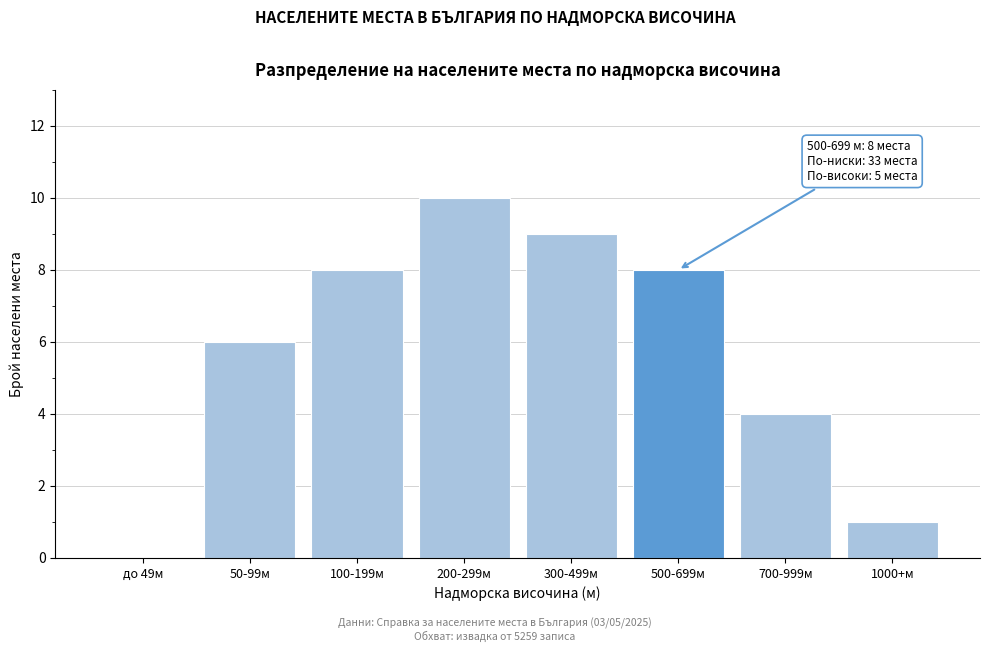

Reading left to right, list all the values displayed in this chart.

до 49м=0	50-99м=6	100-199м=8	200-299м=10	300-499м=9	500-699м=8	700-999м=4	1000+м=1